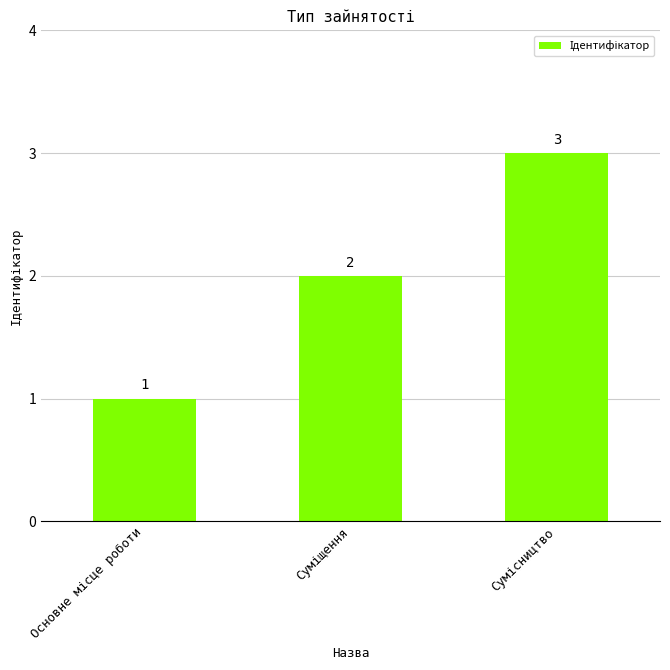

What is the maximum value shown in the chart?

3